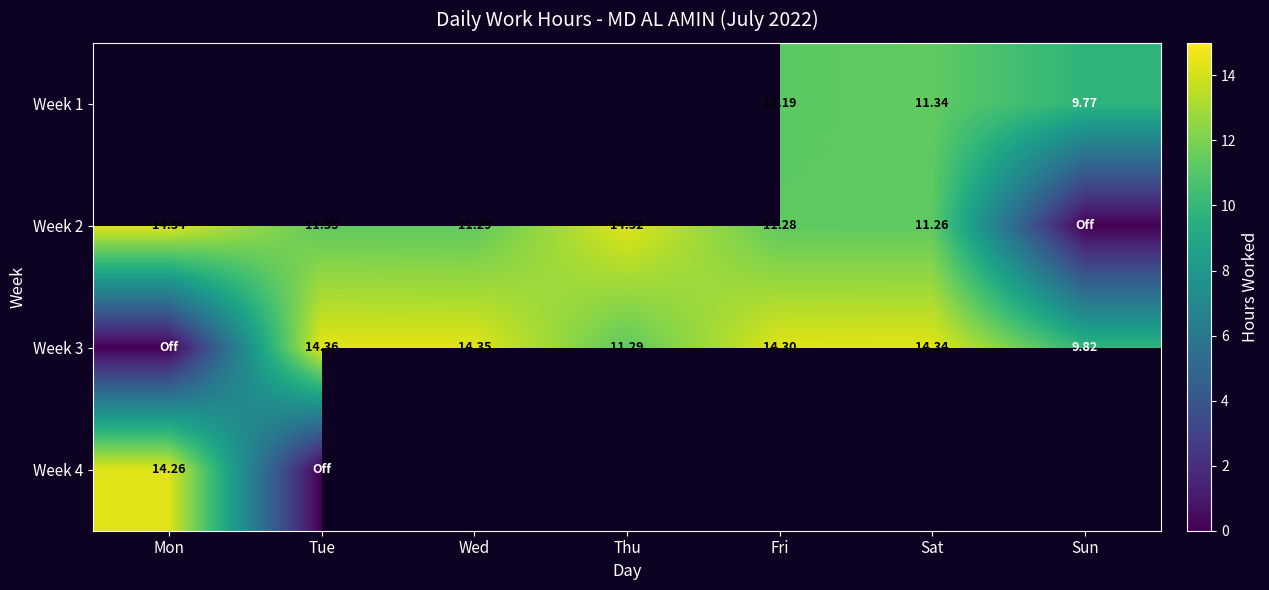

What is the difference between the maximum and minimum values in the Week 2 series?

14.3